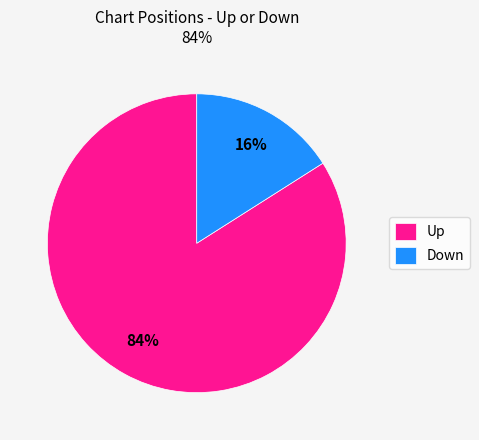

Do Up and Down together represent more than half of the pie?

Yes